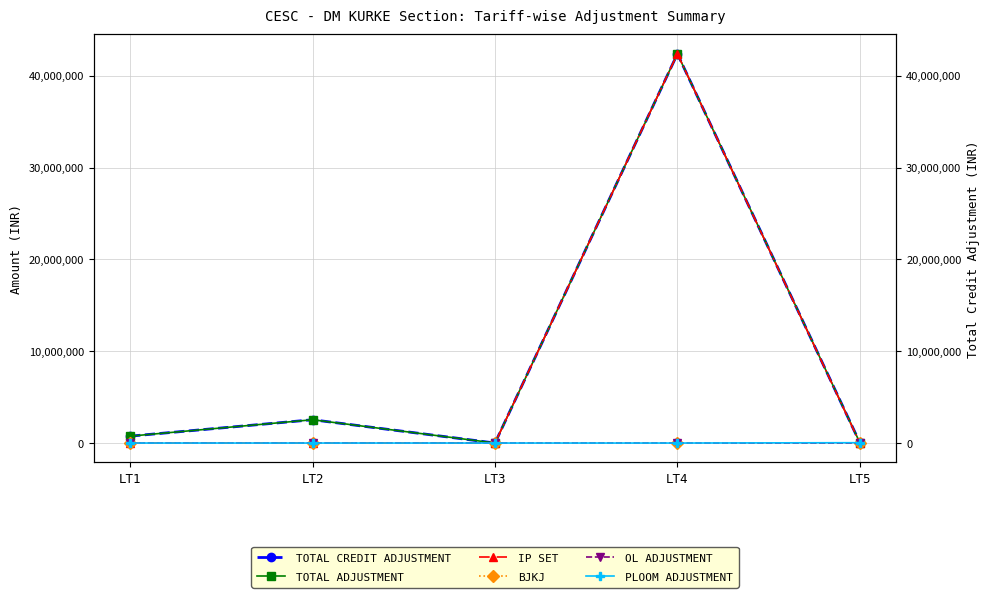

What is the sum of all PLOOM ADJUSTMENT values?

36946.6